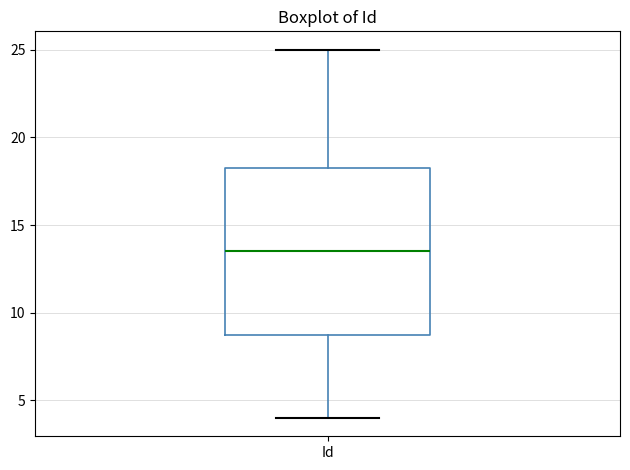

Read this box plot against the y-axis: the position of the median line, the range covered by the box, and the ends of both whiskers. The values are not printed on the chart, so give them approximately, as read against the axis.

median 13.5, box 9.0 to 18.5, whiskers 4.0 to 25.0